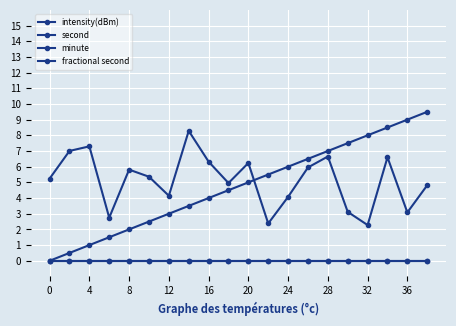

Reading right to left, list all the values displayed in this chart.

intensity(dBm): 4.8	3.1	6.6	2.3	3.1	6.6	6.0	4.1	2.4	6.2	5.0	6.3	8.3	4.1	5.4	5.8	2.7	7.3	7.0	5.2
second: 9.5	9.0	8.5	8.0	7.5	7.0	6.5	6.0	5.5	5.0	4.5	4.0	3.5	3.0	2.5	2.0	1.5	1.0	0.5	0.0
minute: 0.0	0.0	0.0	0.0	0.0	0.0	0.0	0.0	0.0	0.0	0.0	0.0	0.0	0.0	0.0	0.0	0.0	0.0	0.0	0.0
fractional second: 0.0	0.0	0.0	0.0	0.0	0.0	0.0	0.0	0.0	0.0	0.0	0.0	0.0	0.0	0.0	0.0	0.0	0.0	0.0	0.0